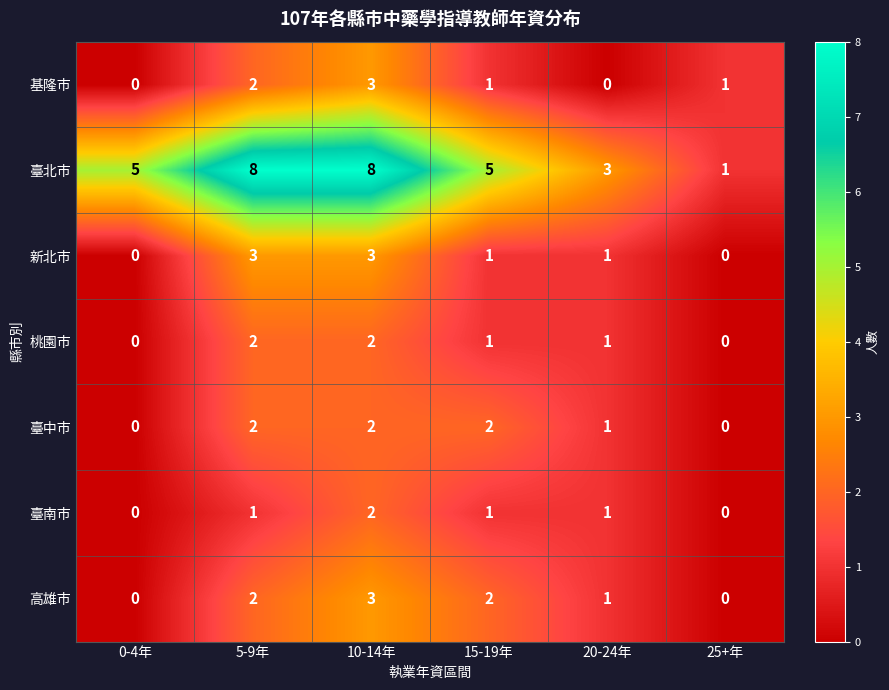

Count the 基隆市 values in the range 0 to 2.

5